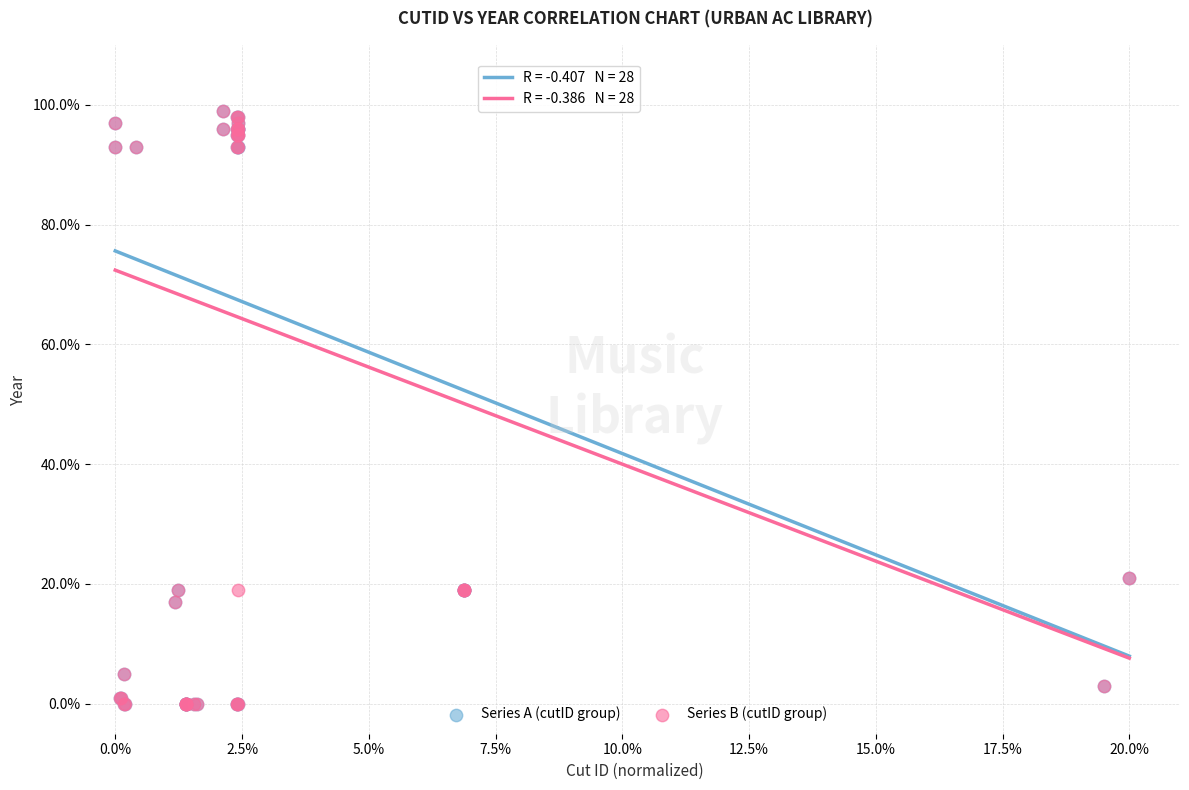

What are all the series names shown in the legend?

Series A (cutID group), Series B (cutID group)